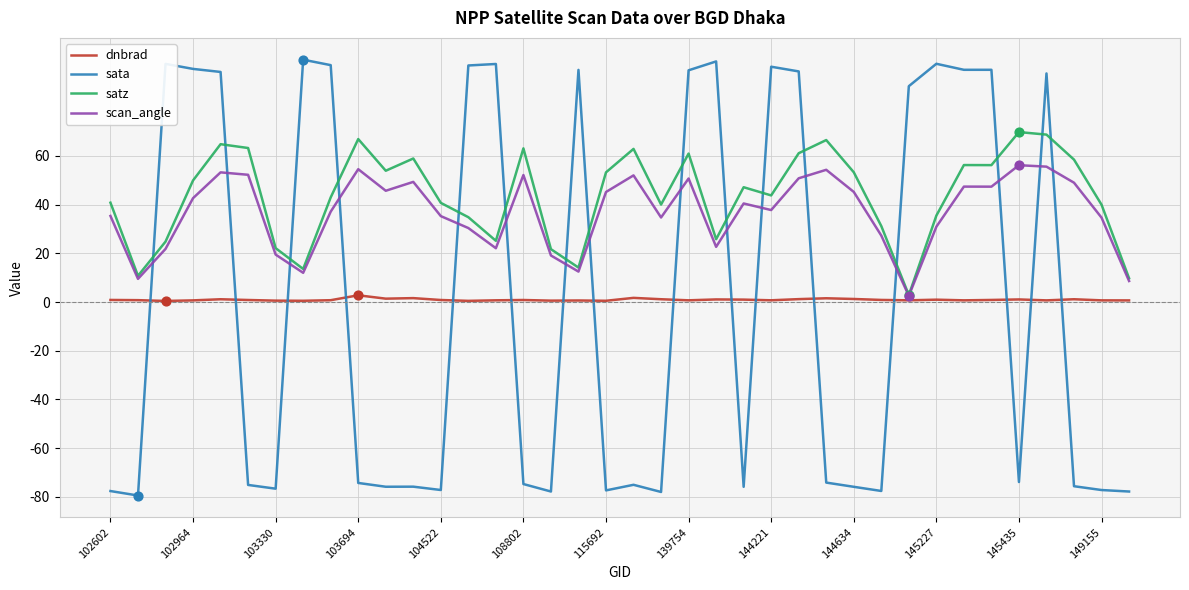

Which series has the largest range (max minus min)?

sata